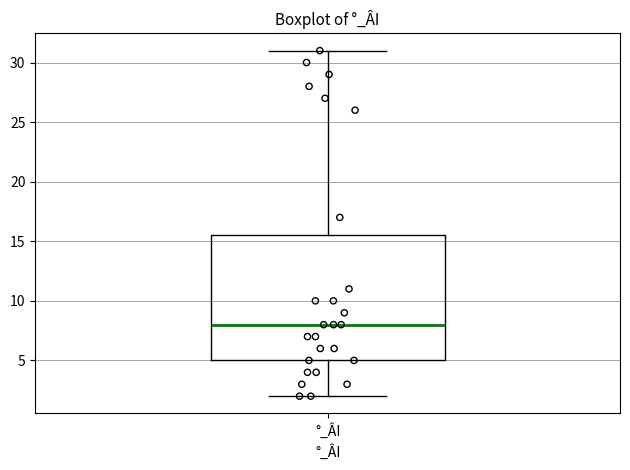

Read this box plot against the y-axis: the position of the median line, the range covered by the box, and the ends of both whiskers. The values are not printed on the chart, so give them approximately, as read against the axis.

median 8.0, box 5.0 to 15.5, whiskers 2.0 to 31.0